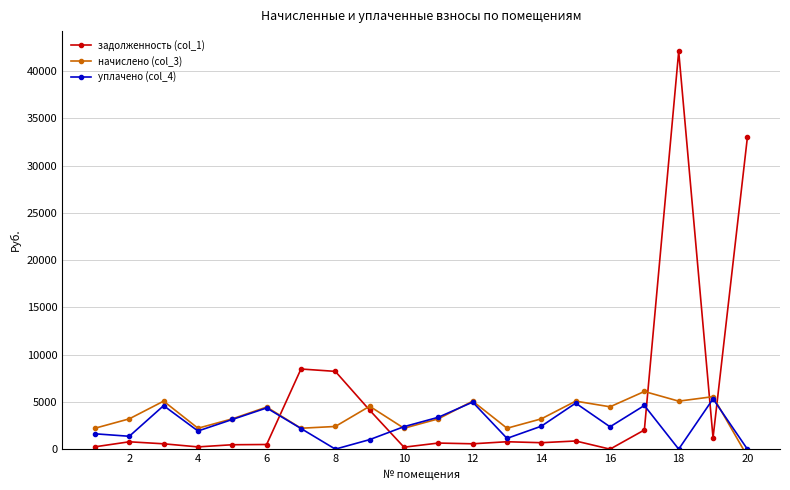

True or false: уплачено (col_4) has more than 2 interior local peaks.

True